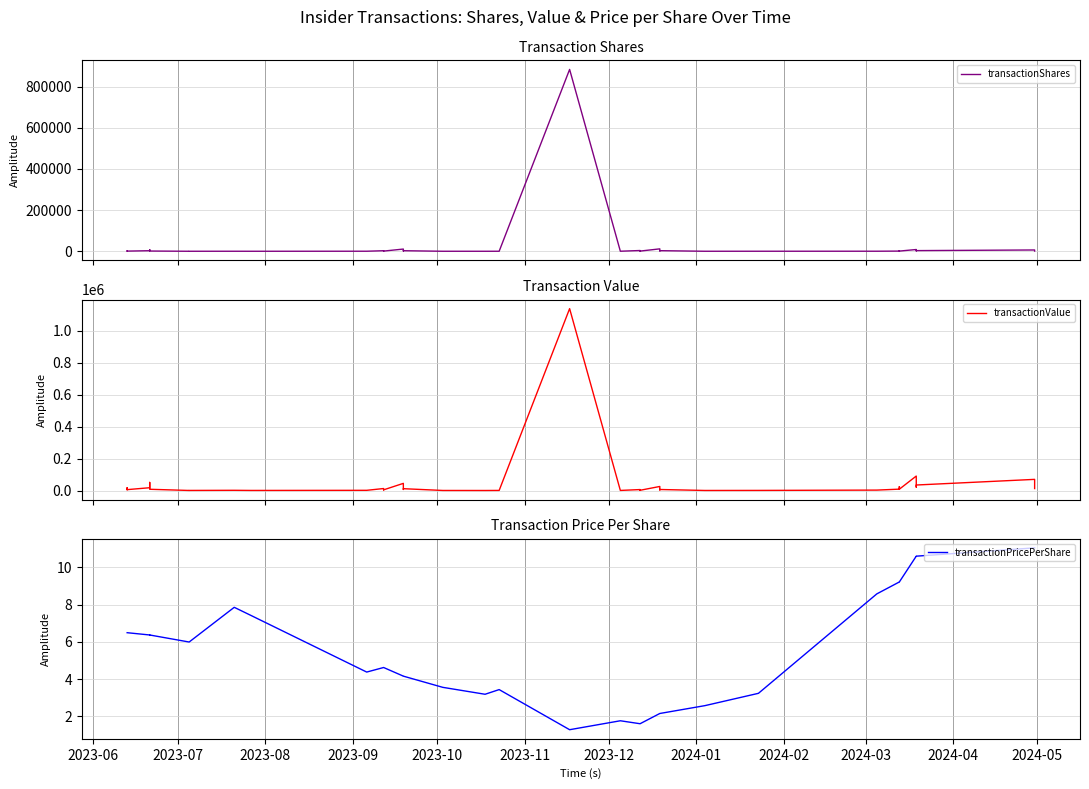

In transactionValue, how many points are higher than both neighbors (excluding endpoints)?

13